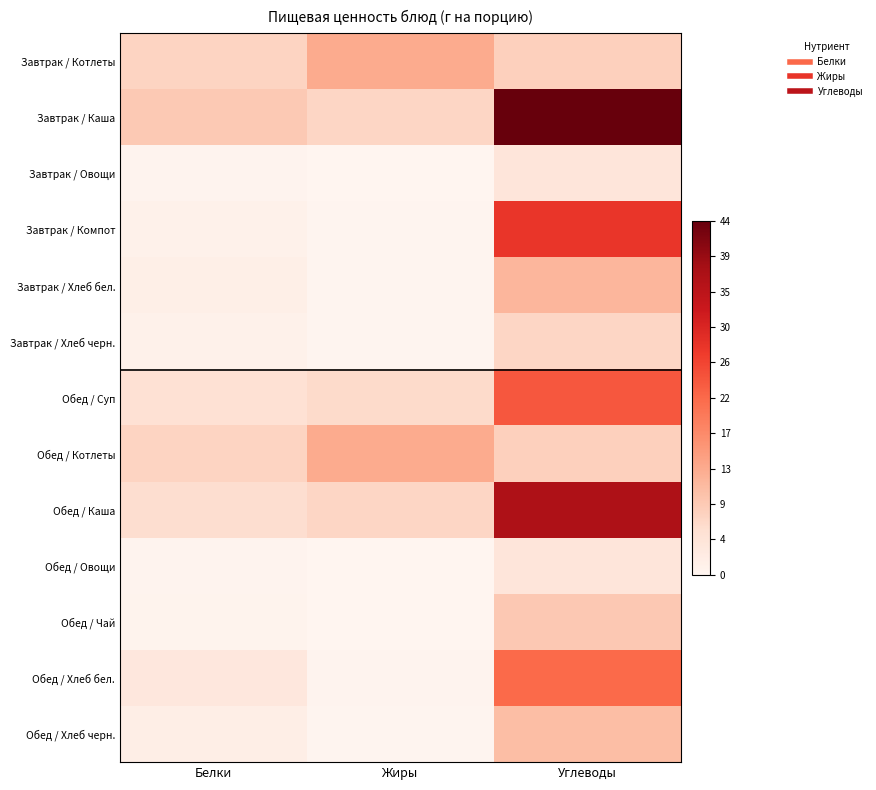

At how many categories does at least one series exceed 21?

1